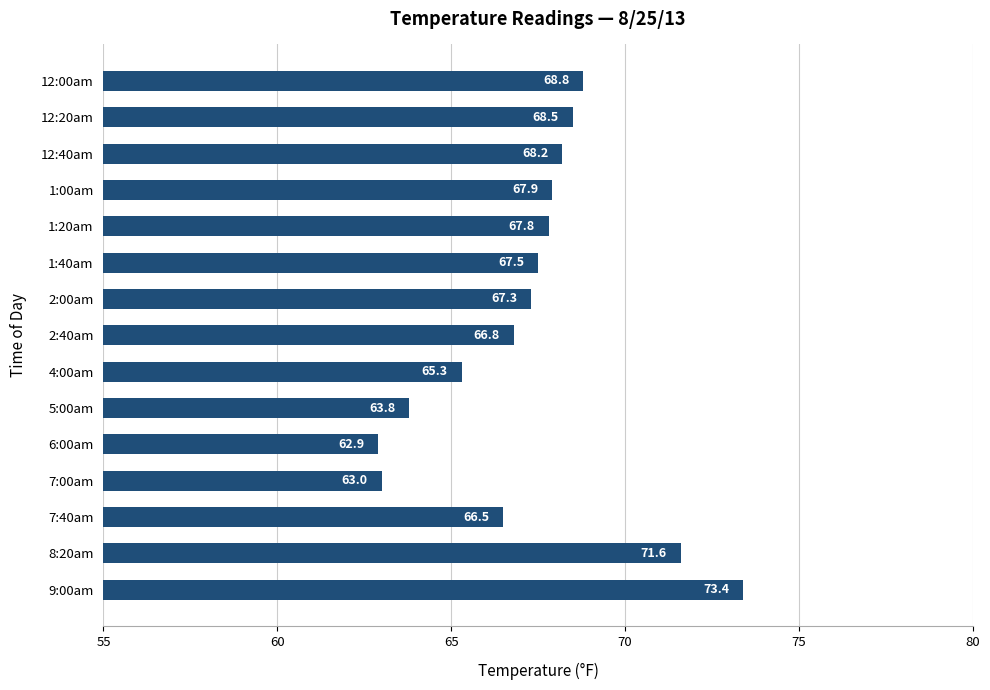

How many data points are above 67?

9